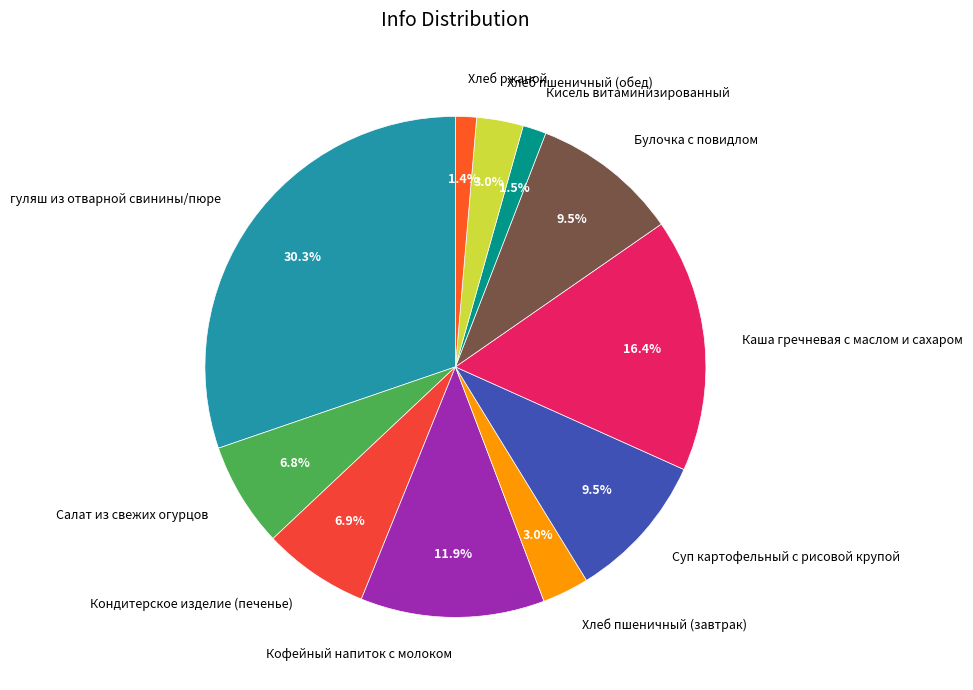

Which has a higher value, Кисель витаминизированный or Салат из свежих огурцов?

Салат из свежих огурцов